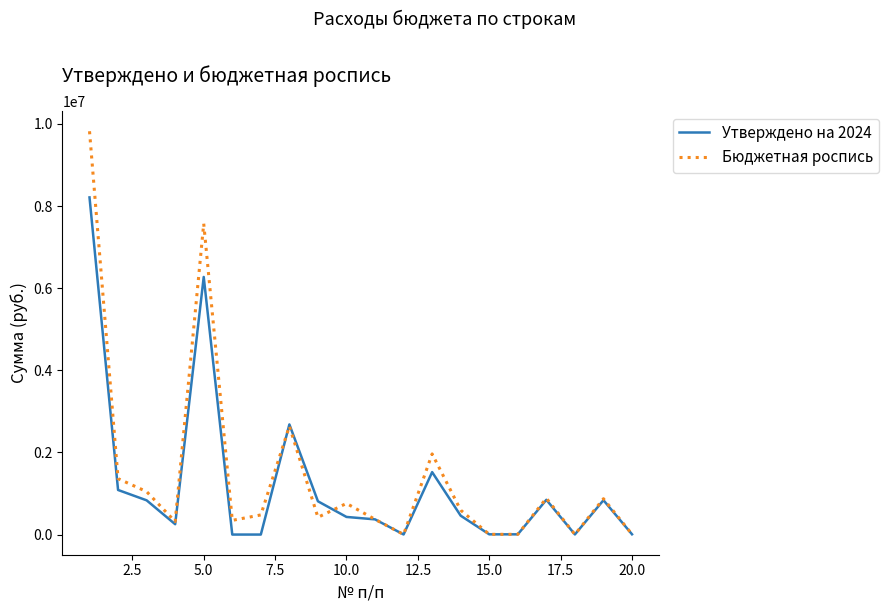

How many distinct data groups are displayed?

2